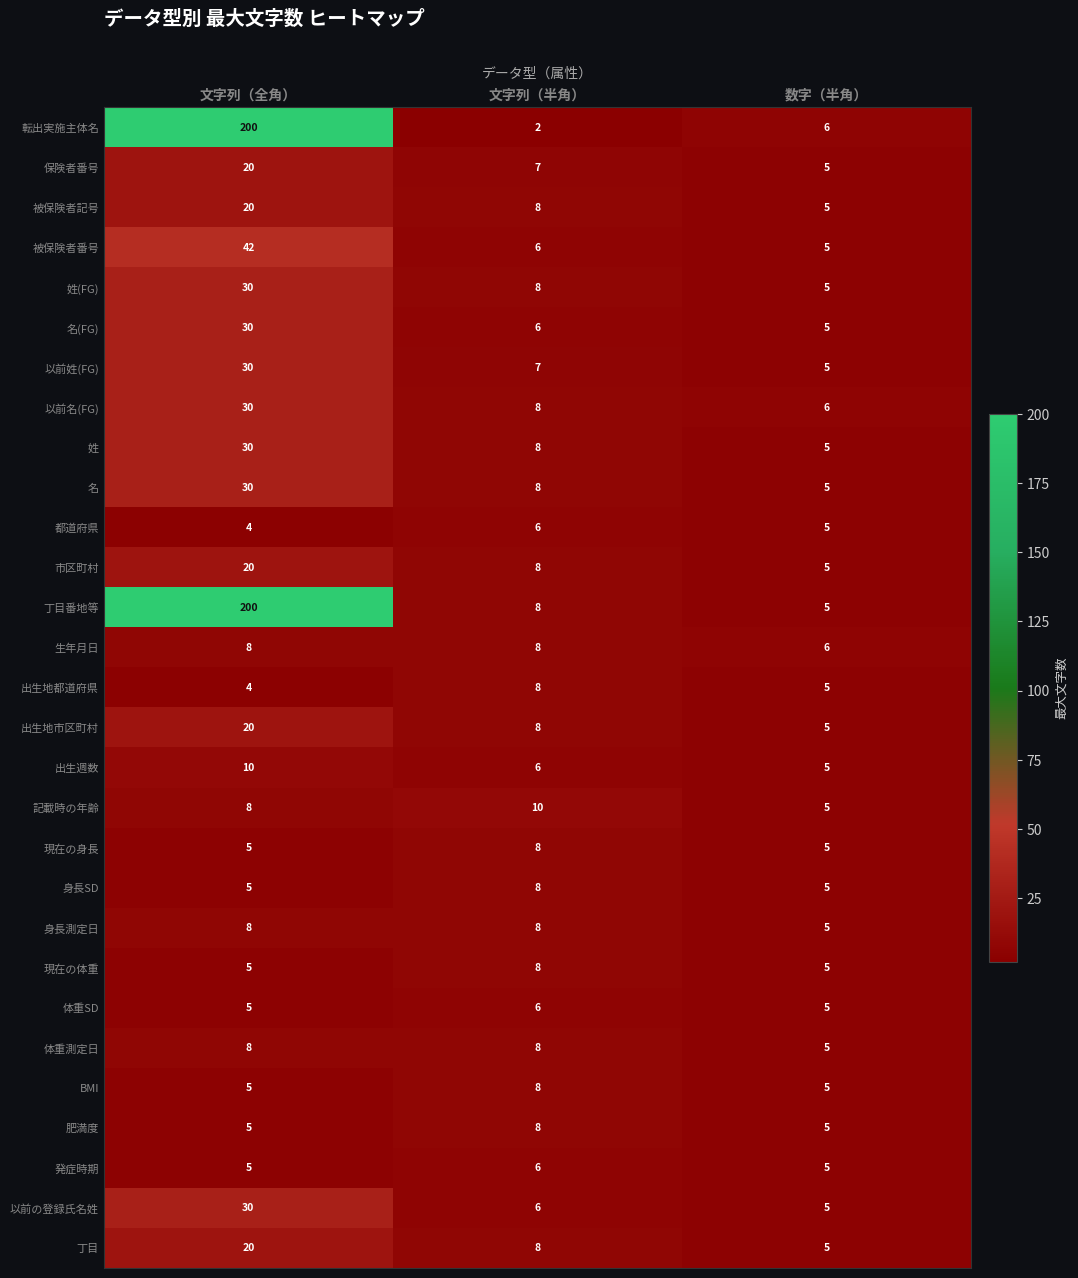

Count the number of data series in this chart.

29